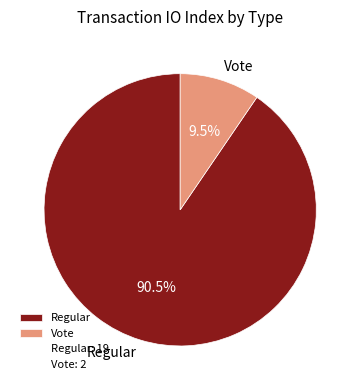

Rank the categories by value from highest to lowest.

Regular, Vote